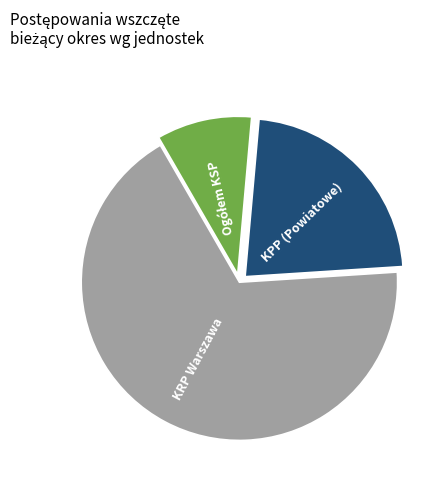

Which category has the biggest portion of the pie?

KRP Warszawa